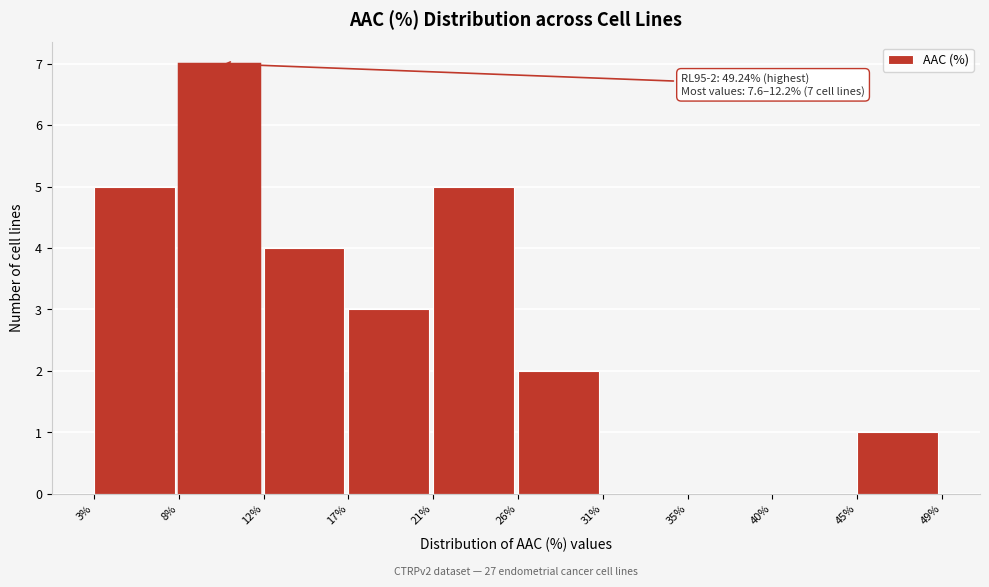

Over which range of the x-axis is the bar tallest?

8% to 12%